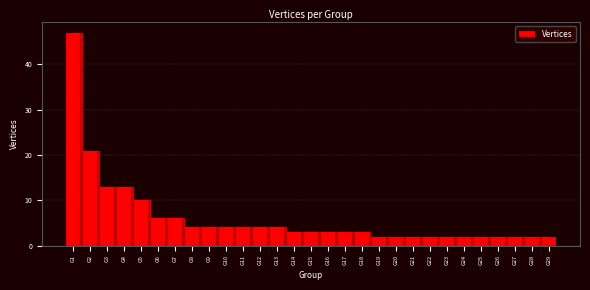

Reading right to left, transcribe all the data shown in this chart.

2	2	2	2	2	2	2	2	2	2	2	3	3	3	3	3	4	4	4	4	4	4	6	6	10	13	13	21	47